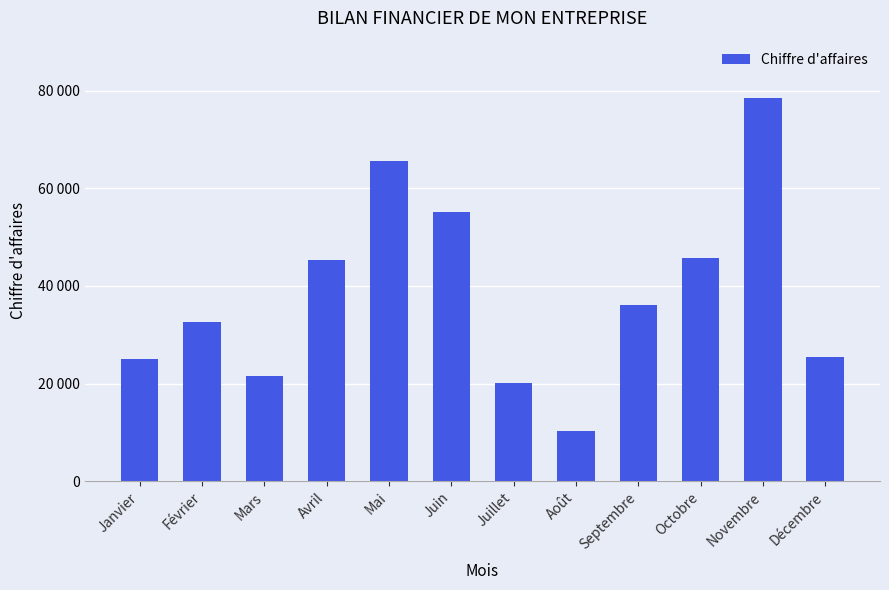

Rank the categories by value from lowest to highest.

Août, Juillet, Mars, Janvier, Décembre, Février, Septembre, Avril, Octobre, Juin, Mai, Novembre